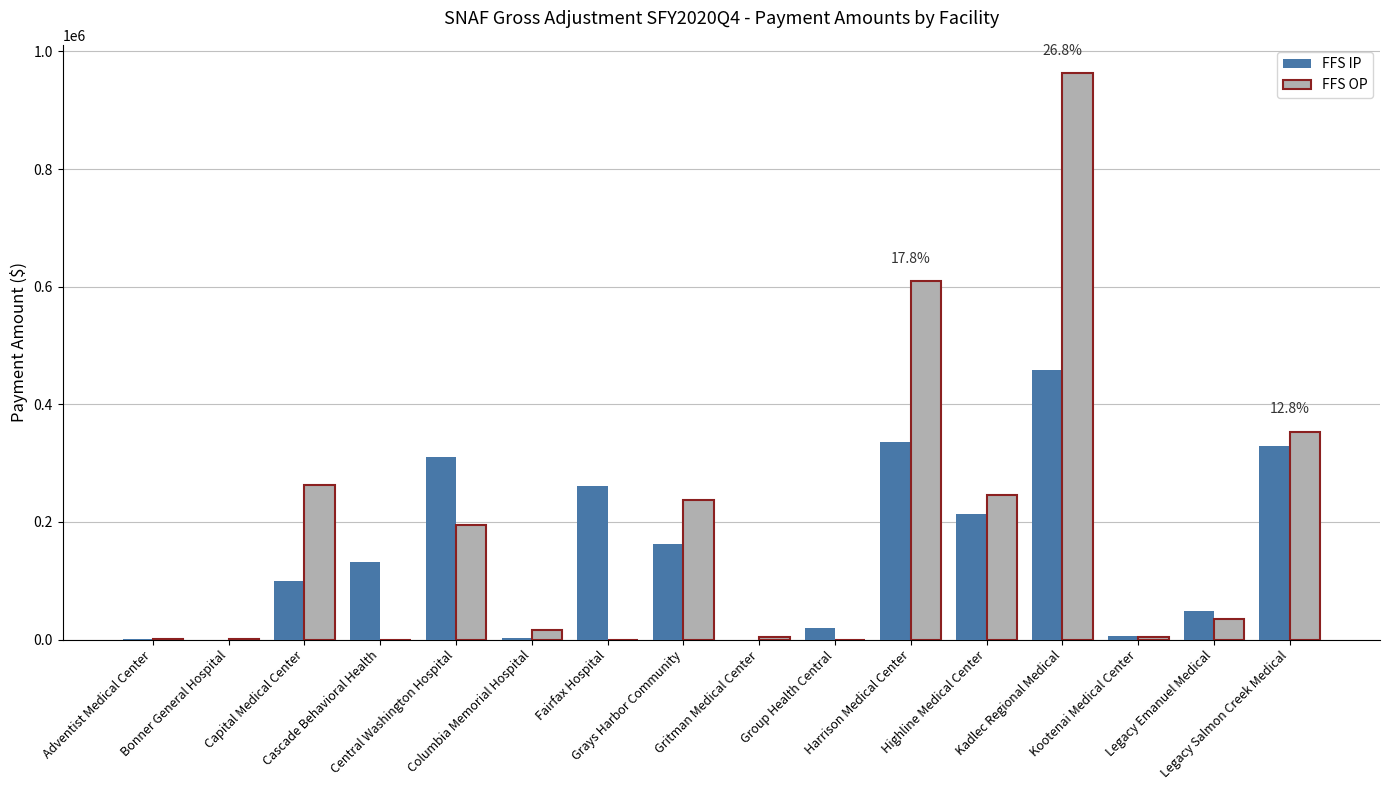

Are the bars grouped side by side (vs. stacked)?

Yes